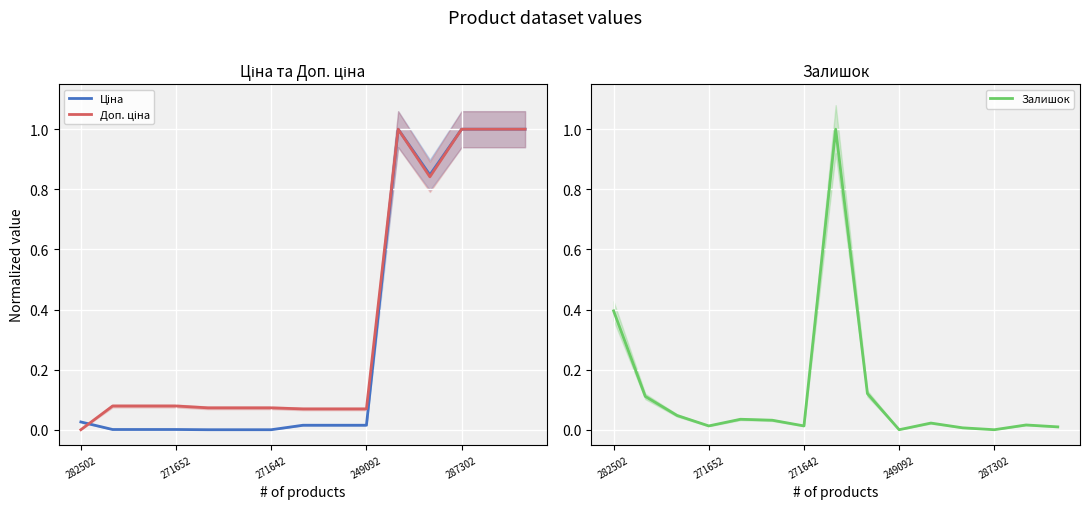

The Залишок series shows 0.5 at 287302. True or false?

False